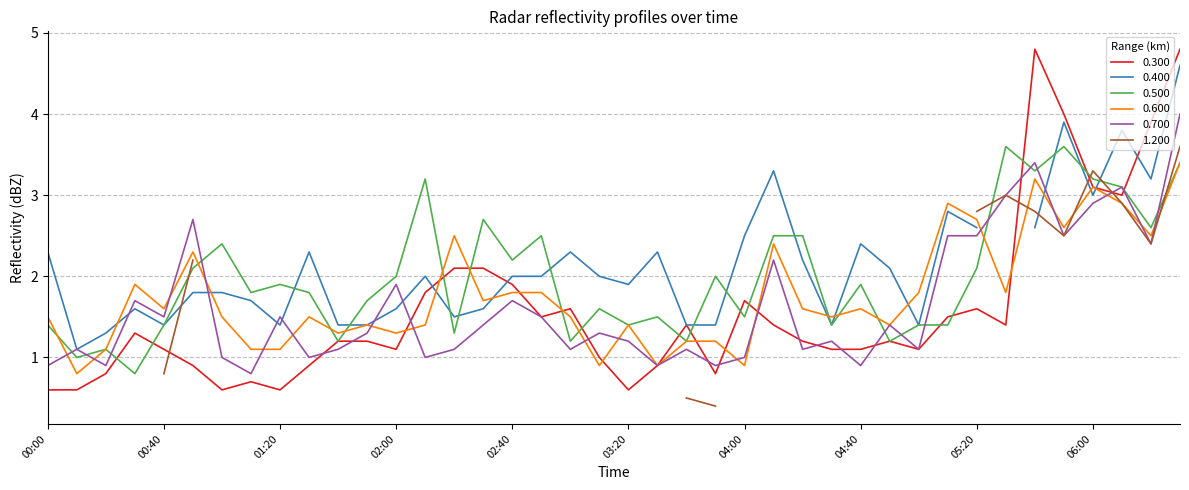

What is the difference between the maximum and minimum values in the 0.600 series?

2.6